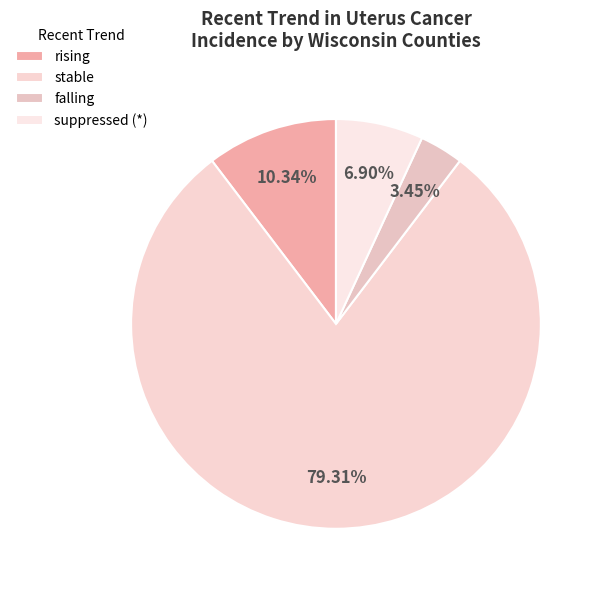

What percentage do stable and falling together represent?

82.8%